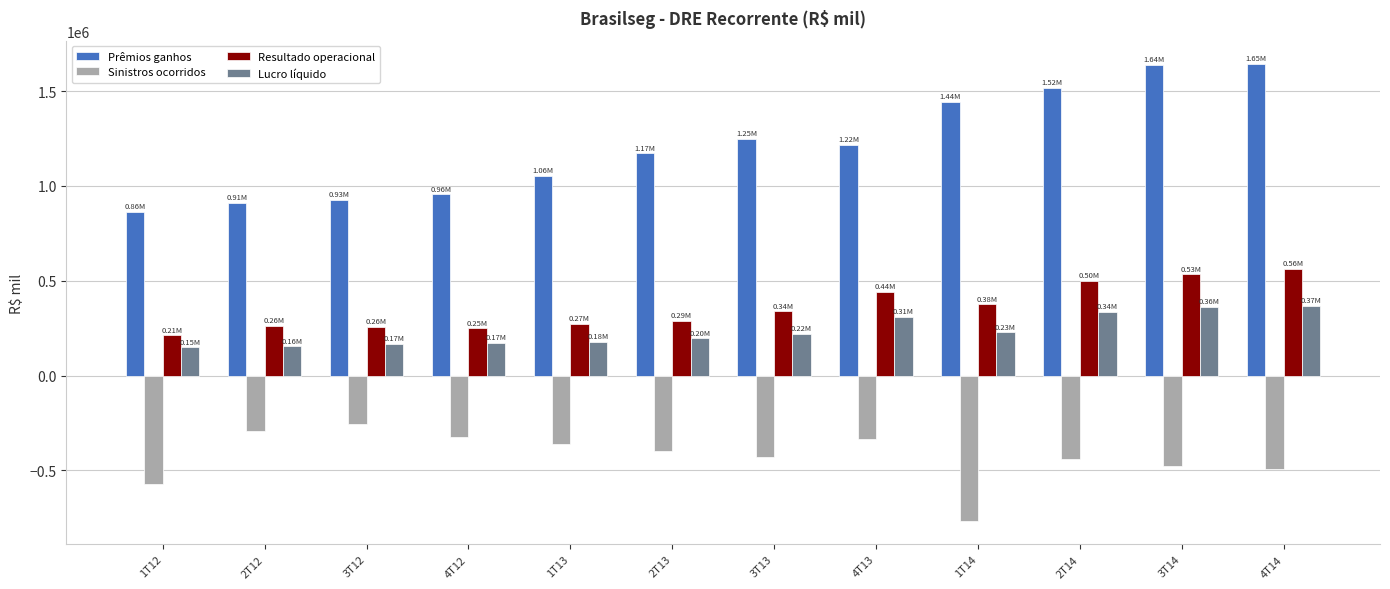

What are all the series names shown in the legend?

Prêmios ganhos, Sinistros ocorridos, Resultado operacional, Lucro líquido